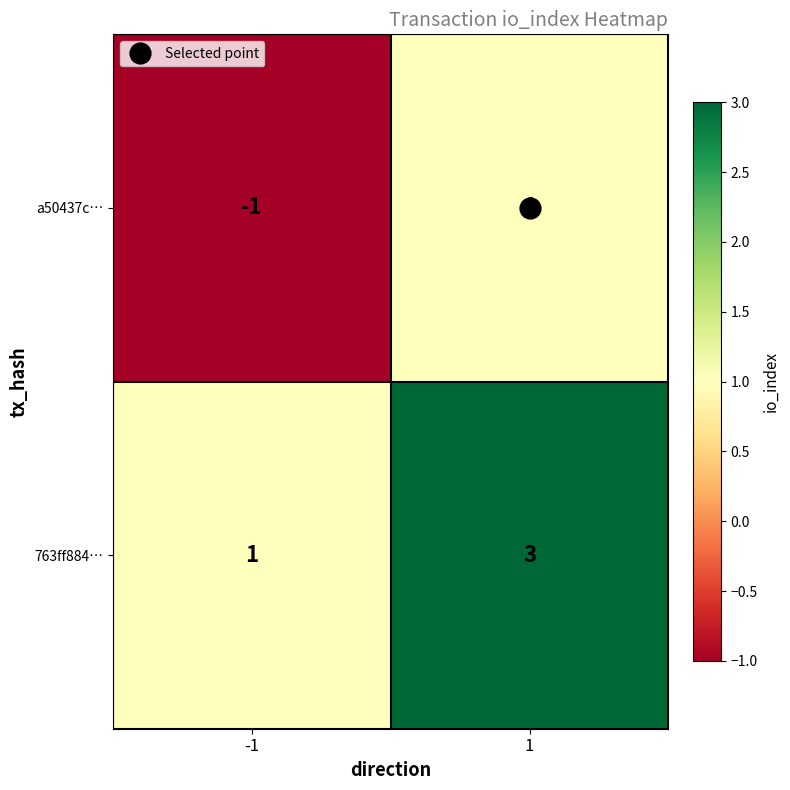

How many categories are shown in the chart?

2